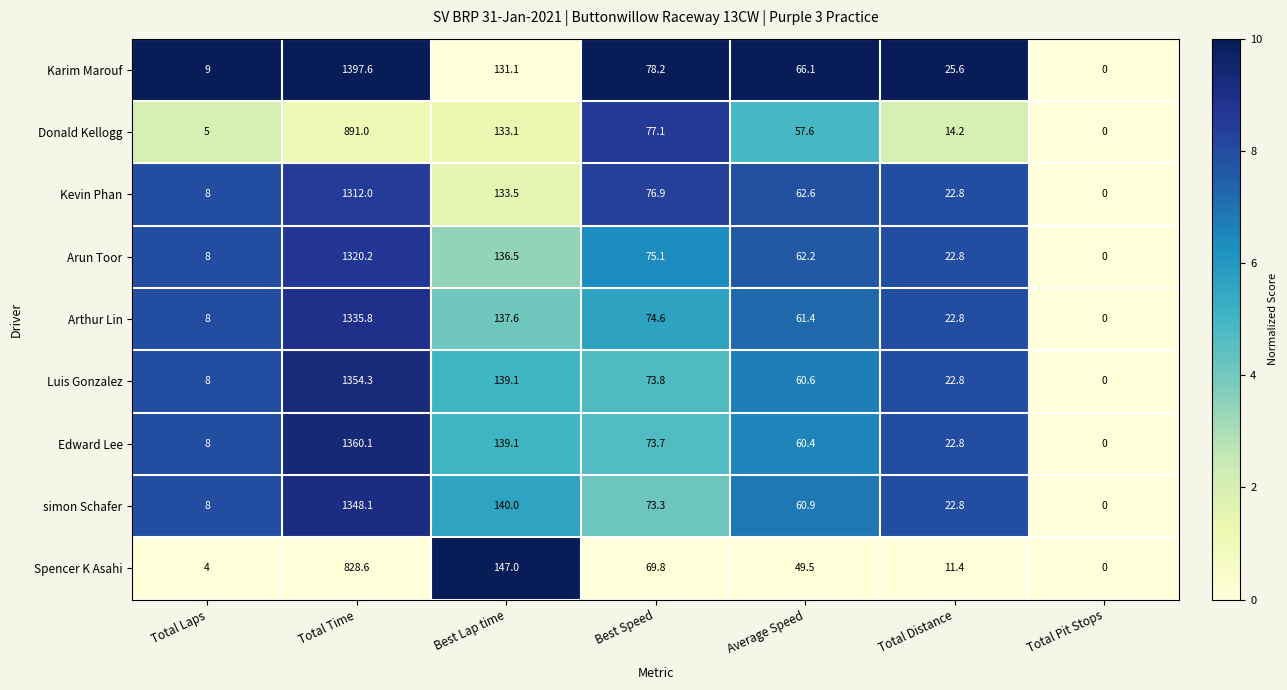

How many data points does each series have?

7